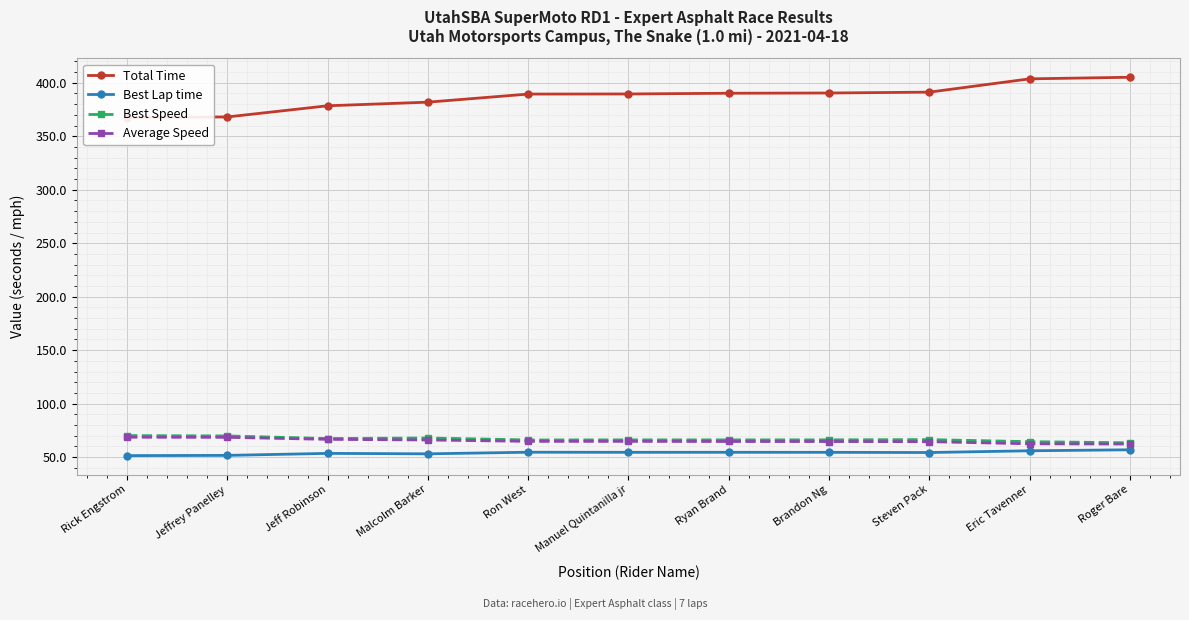

True or false: Best Speed has more than 2 interior local peaks.

True